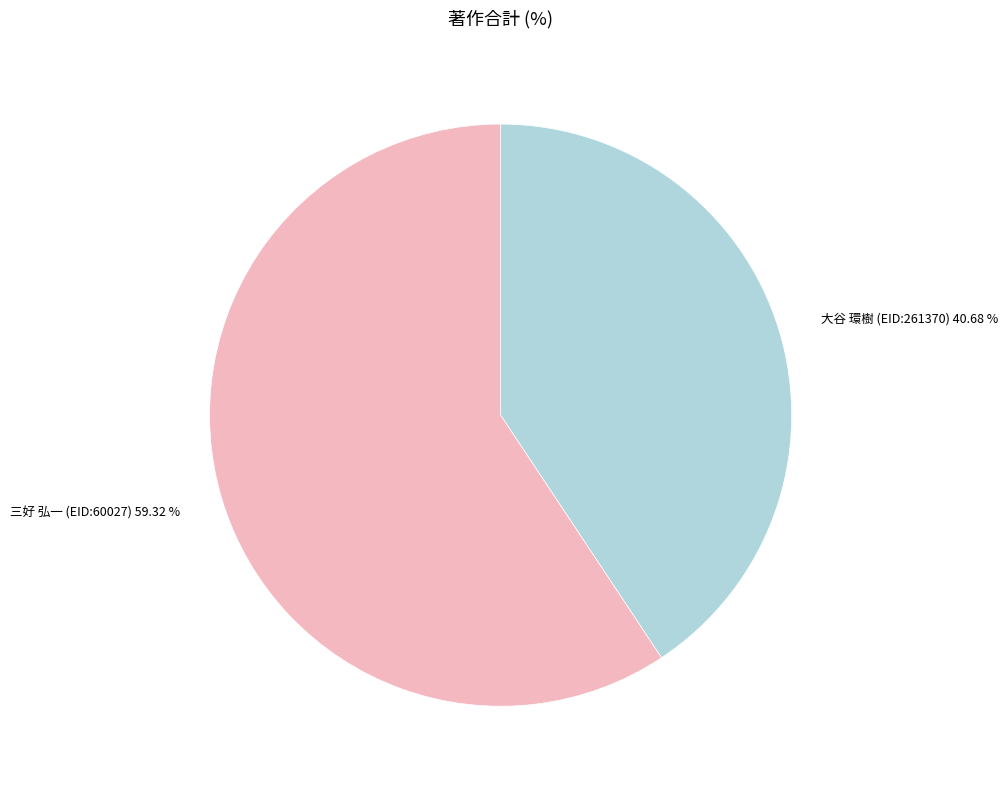

What percentage is the 三好 弘一 (EID:60027) slice, to the nearest percent?

59%